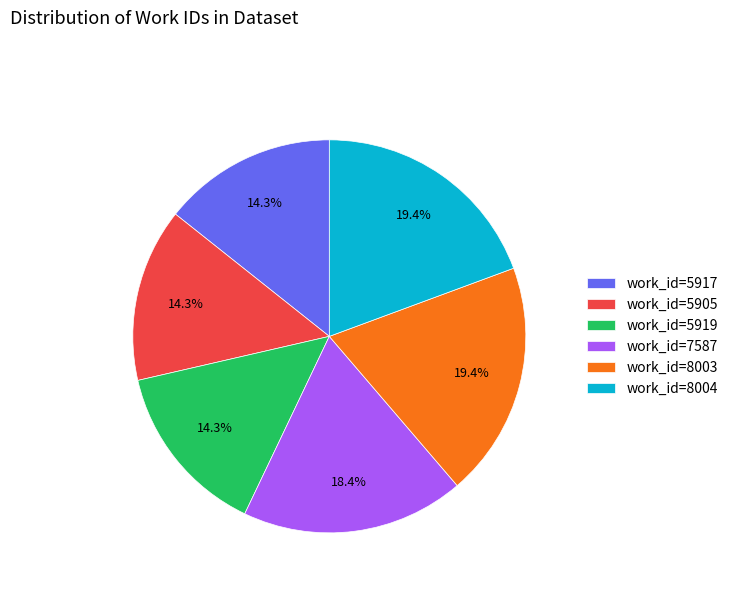

Is work_id=8004 the majority of the pie?

No